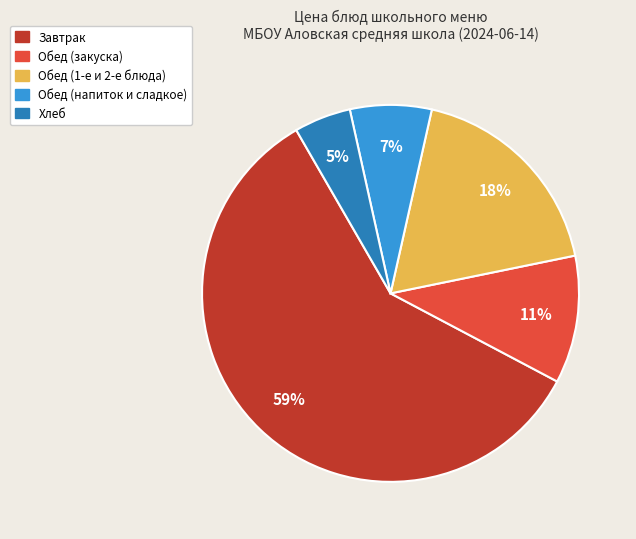

To the nearest percent, what is the difference between the largest and smallest slice percentages?

54%